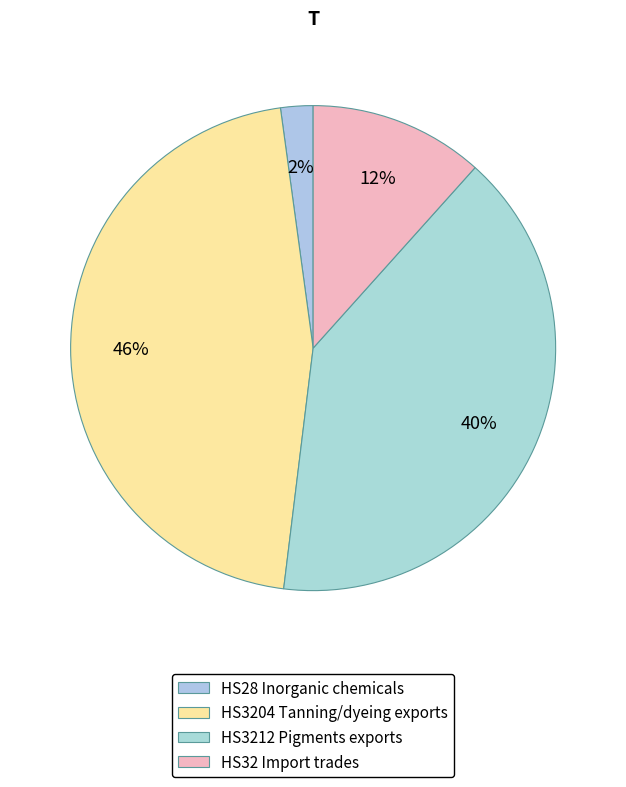

How many slices are in this pie chart?

4